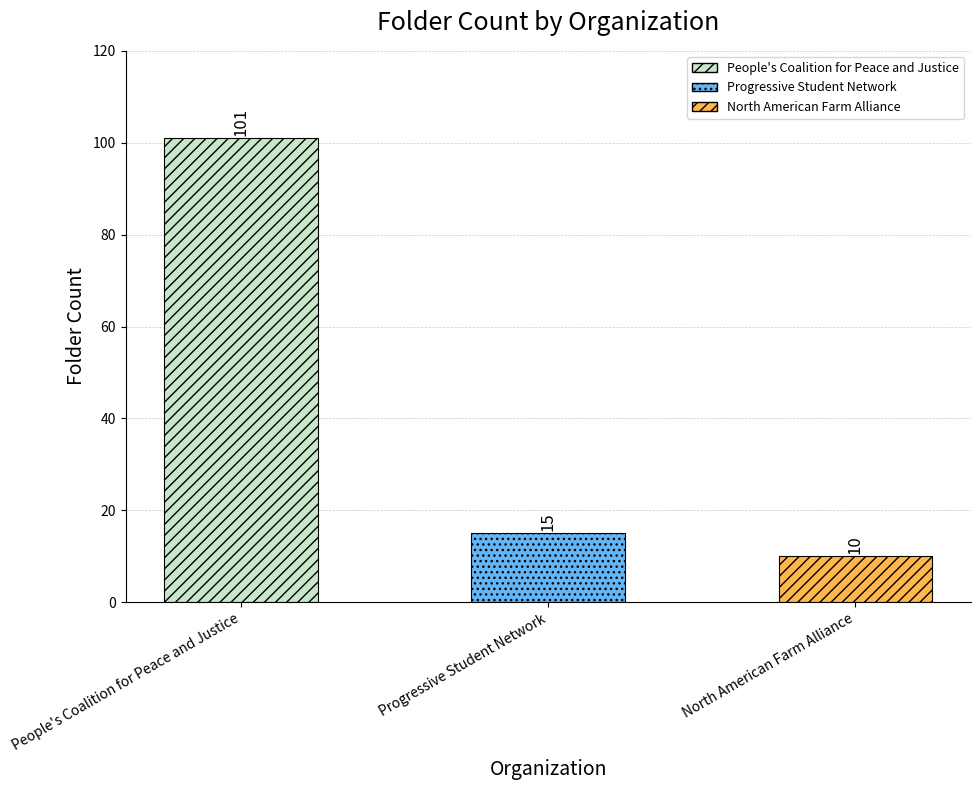

Which has a higher value, Progressive Student Network or People's Coalition for Peace and Justice?

People's Coalition for Peace and Justice